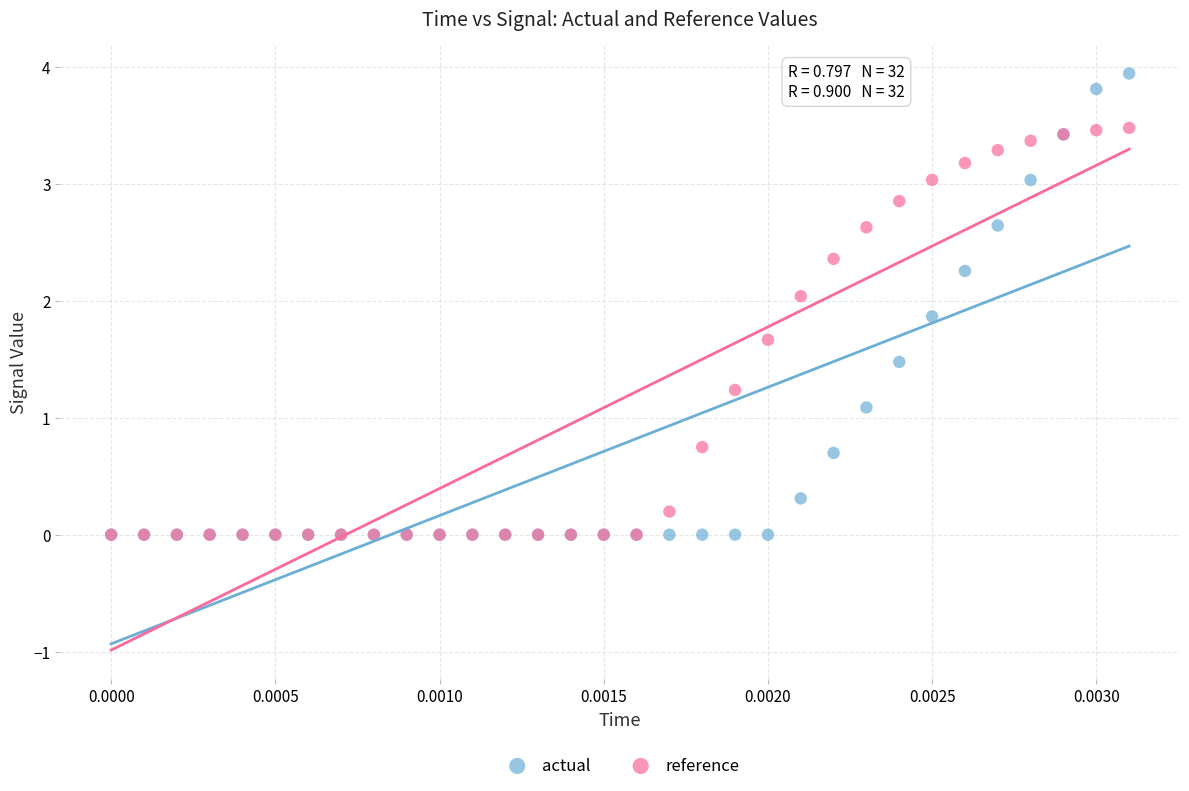

Which series has the widest spread of Y values?

actual